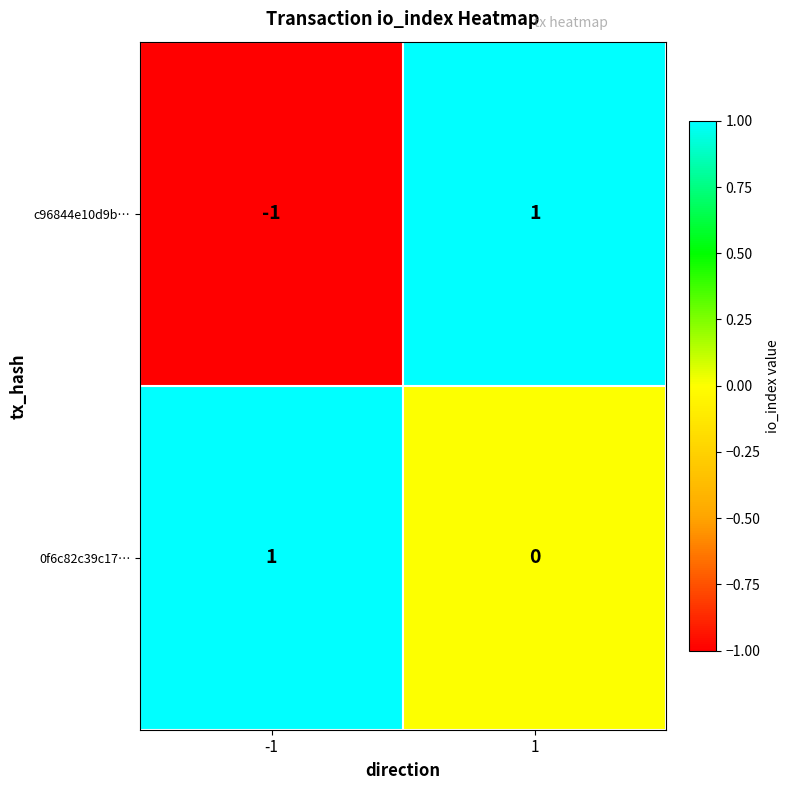

What is the difference between the highest and lowest values at 1?

1